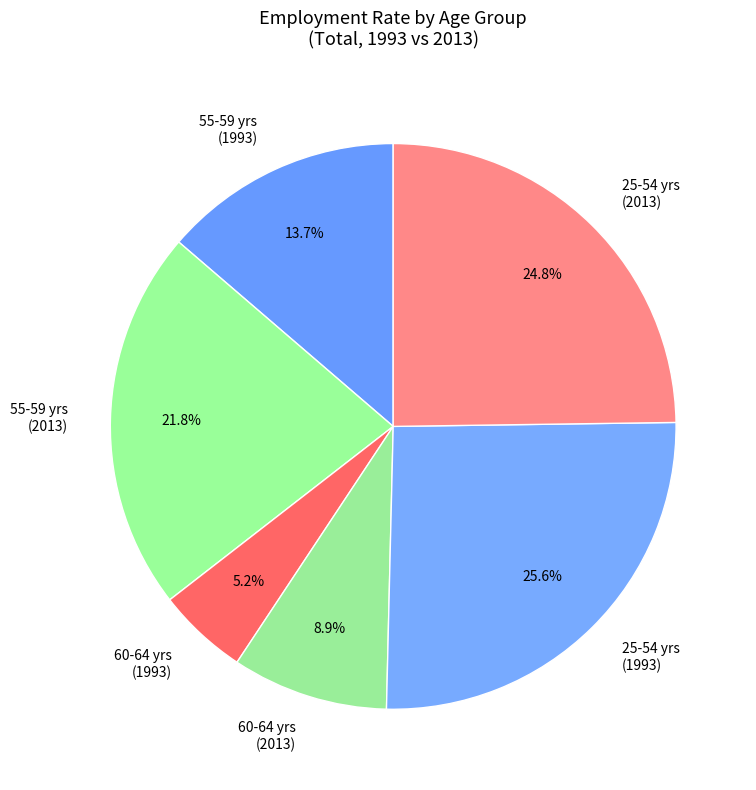

Does any single category account for the majority?

No